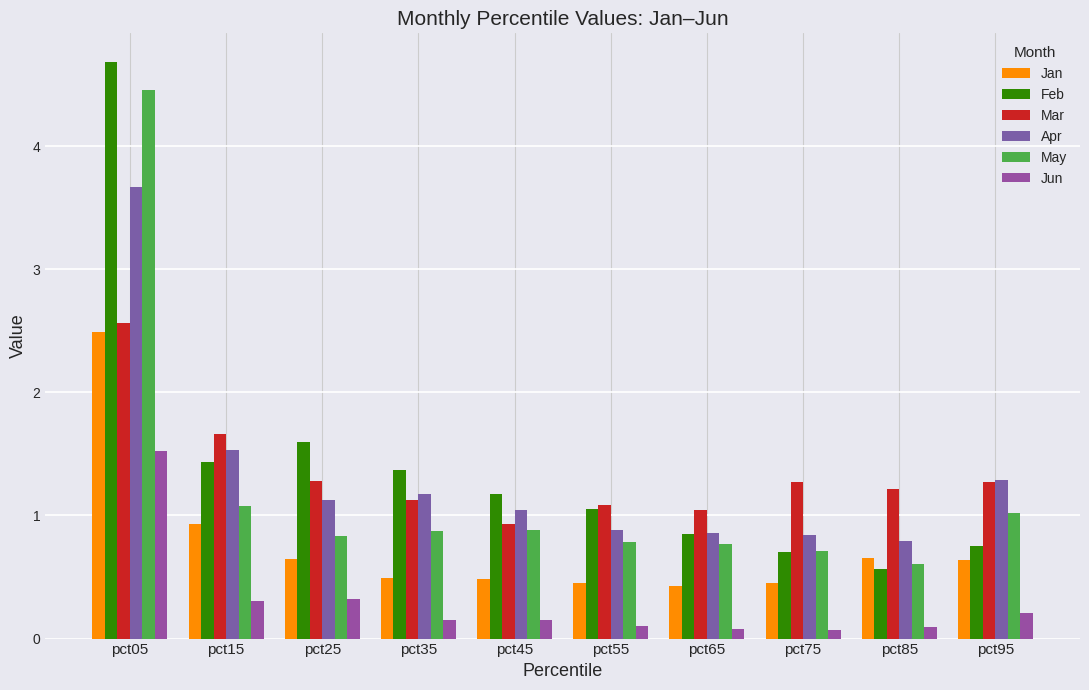

Are the bars horizontal?

No